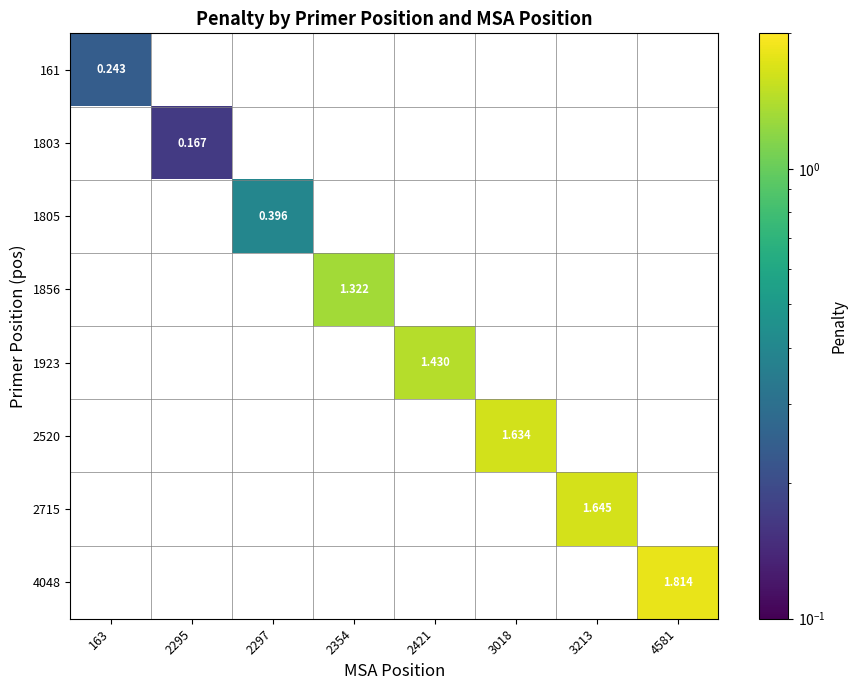

At how many categories does at least one series exceed 1?

5